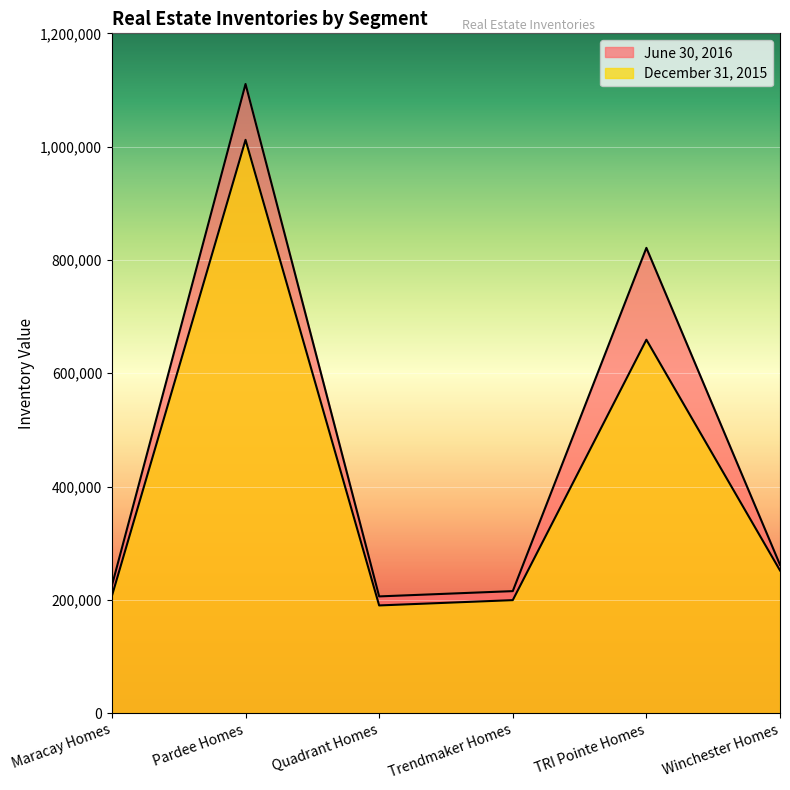

What position from the right is Winchester Homes?

1